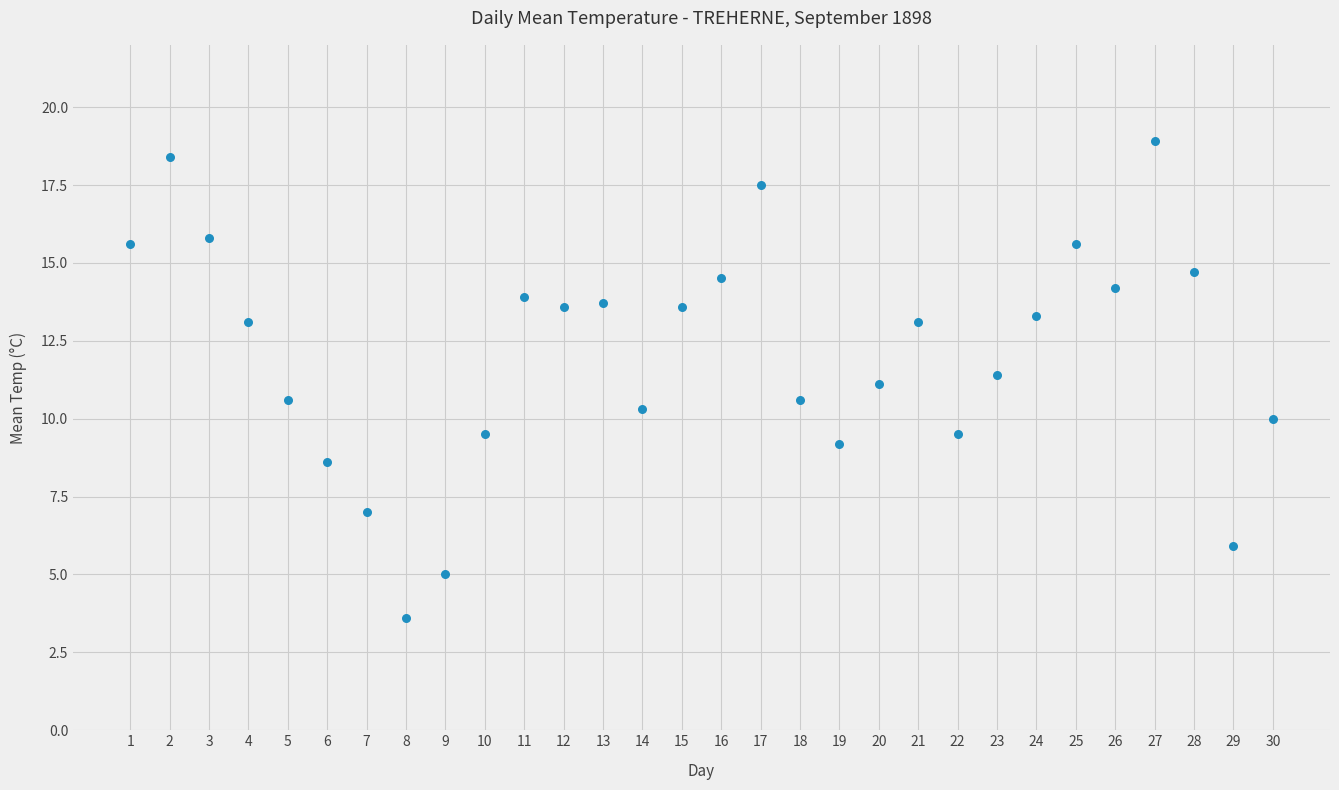

What is the range of X values (max minus min)?

29.0